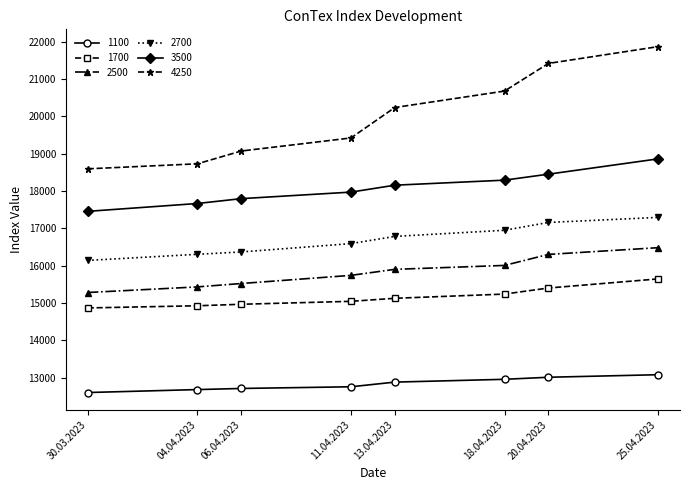

At 25.04.2023, list the series in order from largest to smallest.

4250, 3500, 2700, 2500, 1700, 1100